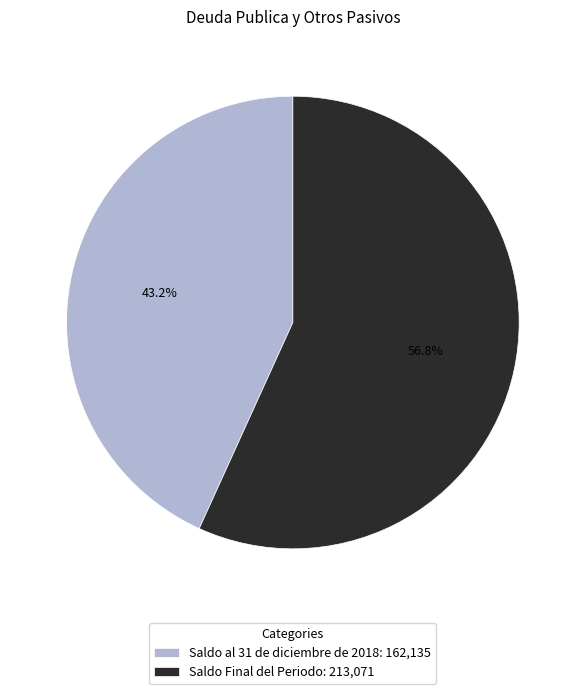

What is the smallest slice in the pie chart?

Saldo al 31 de diciembre de 2018